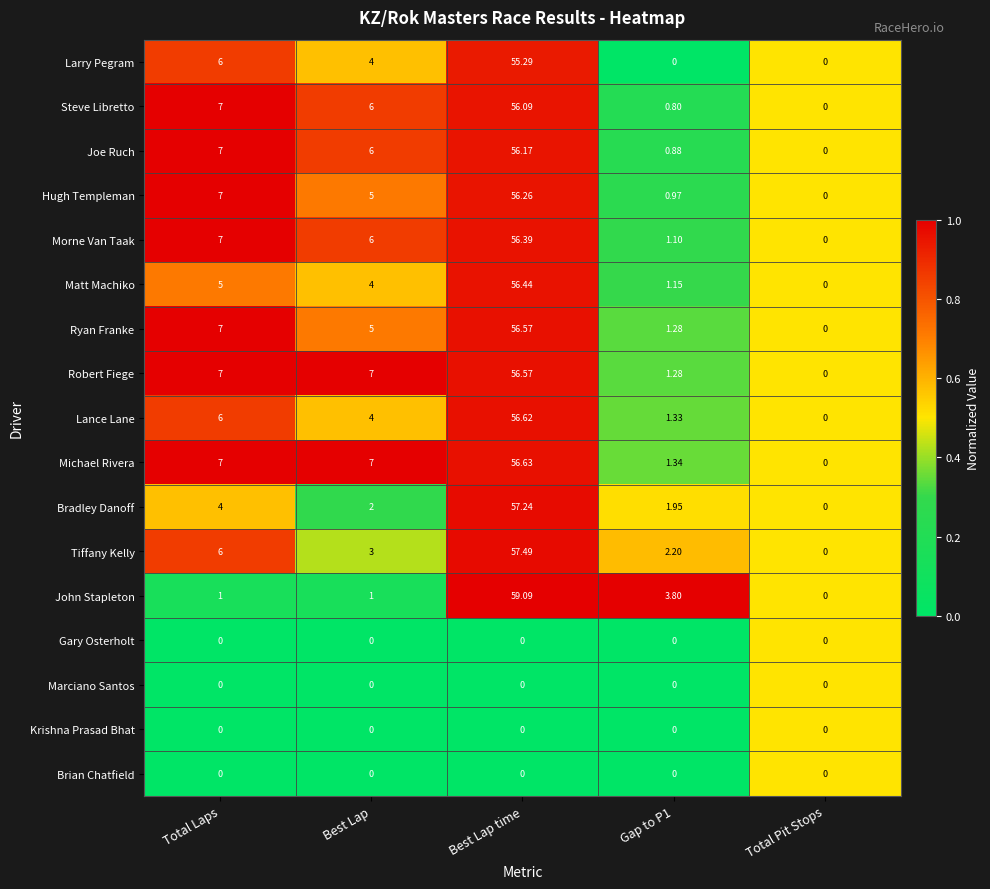

Which series has the widest spread of values?

John Stapleton